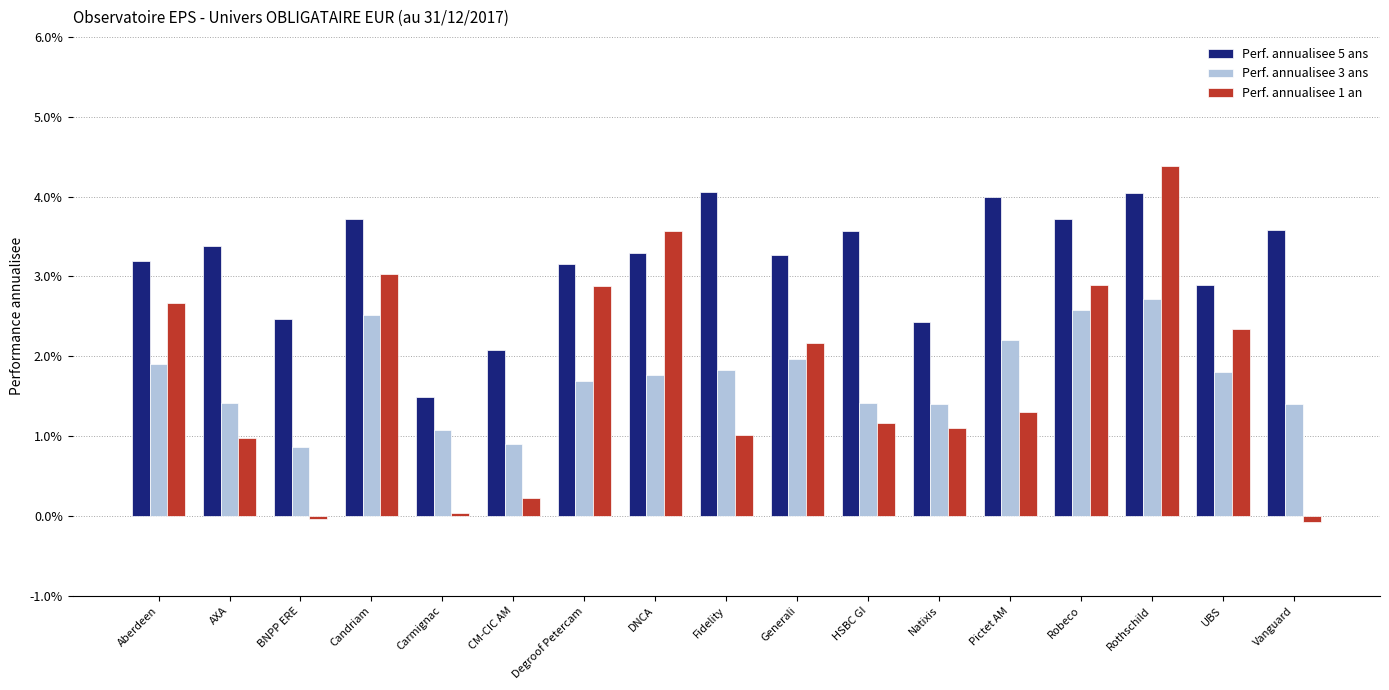

Rank the categories by Perf. annualisee 1 an value from highest to lowest.

Rothschild, DNCA, Candriam, Robeco, Degroof Petercam, Aberdeen, UBS, Generali, Pictet AM, HSBC GI, Natixis, Fidelity, AXA, CM-CIC AM, Carmignac, BNPP ERE, Vanguard